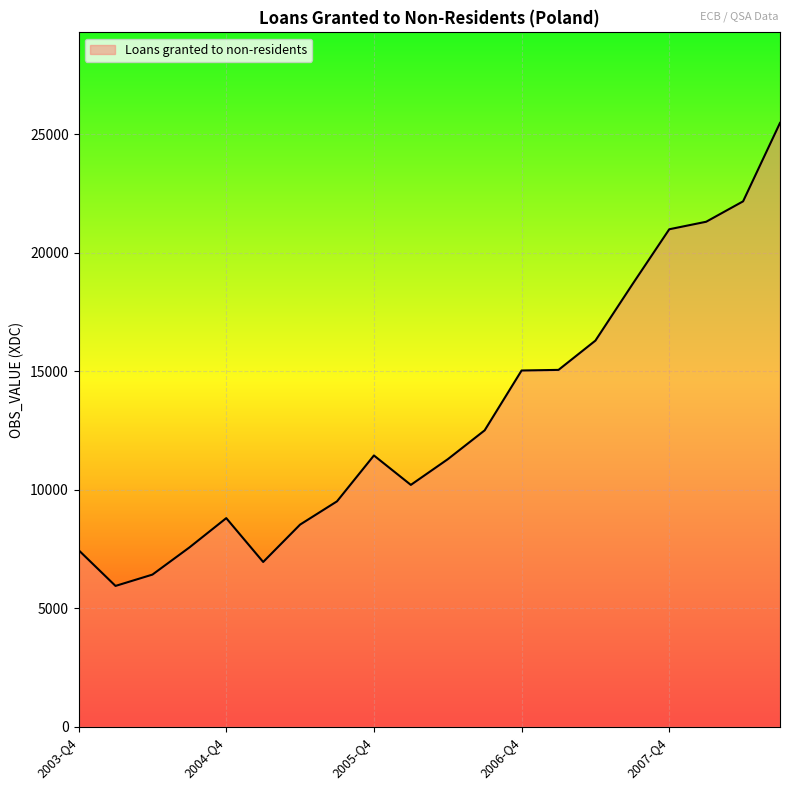

What is the difference between the second highest and minimum values?

16229.0